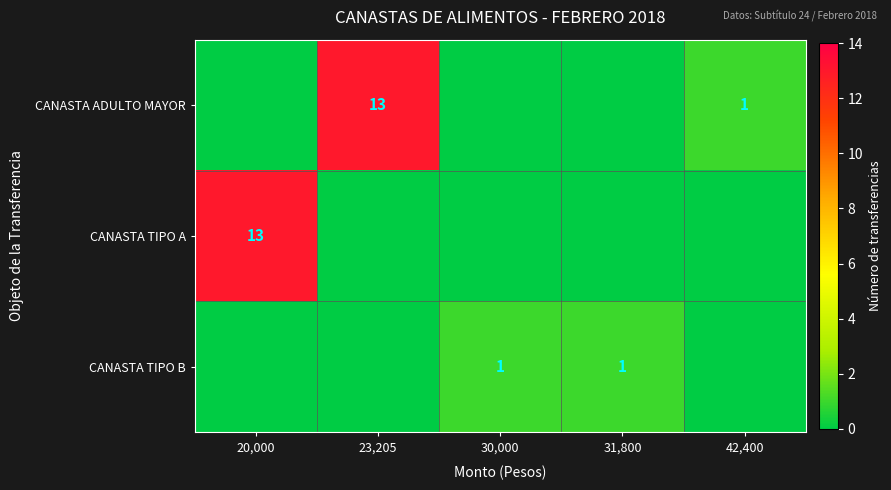

True or false: CANASTA ADULTO MAYOR has a value of 3 at 23,205.

False